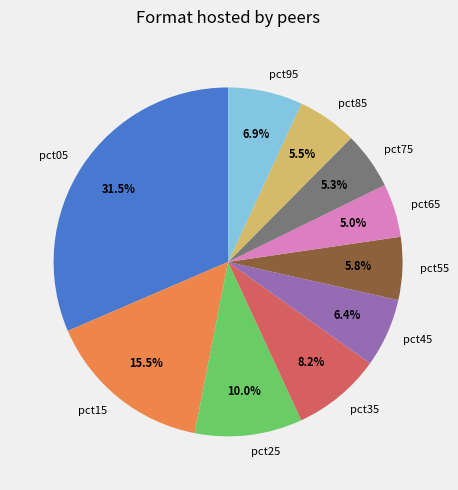

To the nearest percent, what is the average slice percentage?

10%